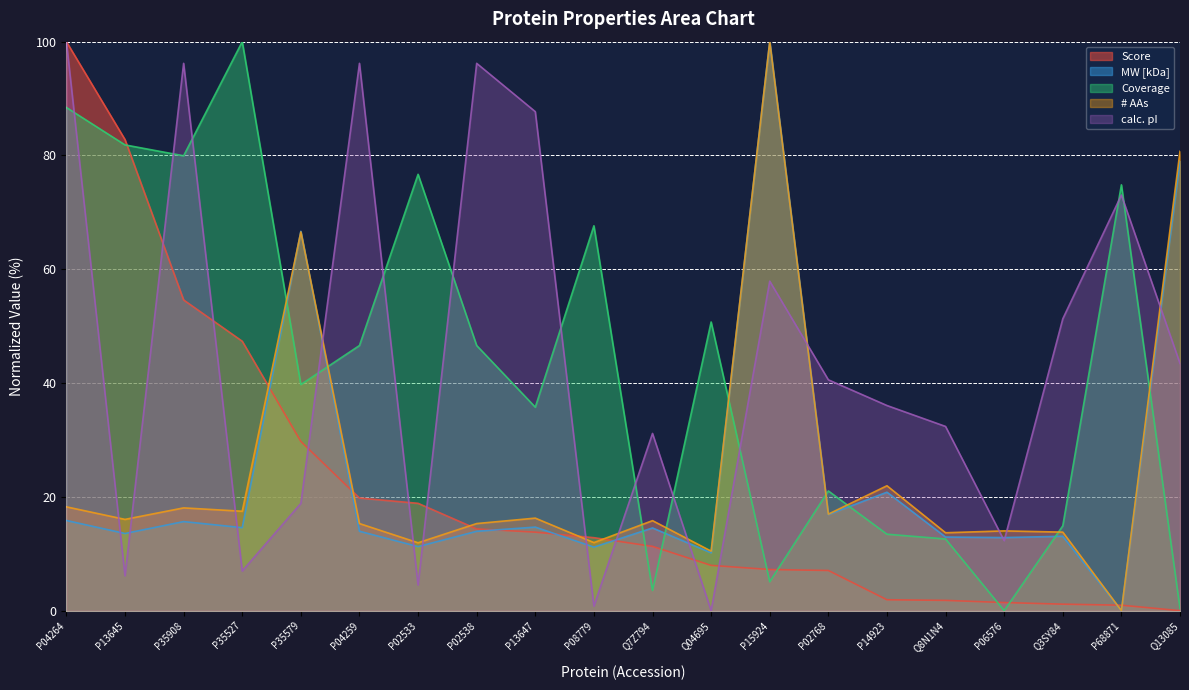

Is it true that # AAs equals 16.0 at P13645?

True